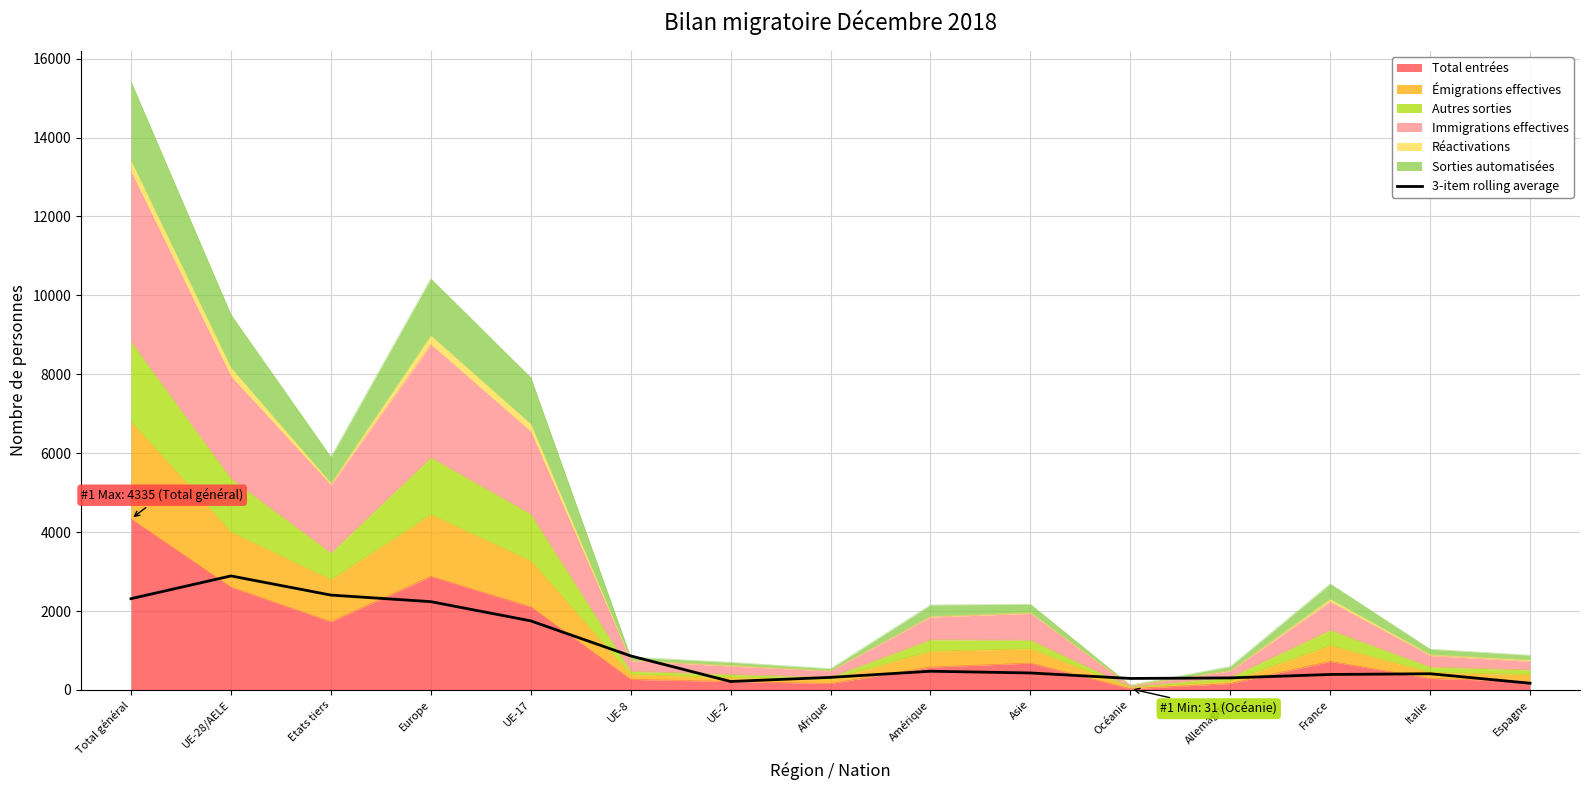

At which label does the data first exceed 430?

Total général